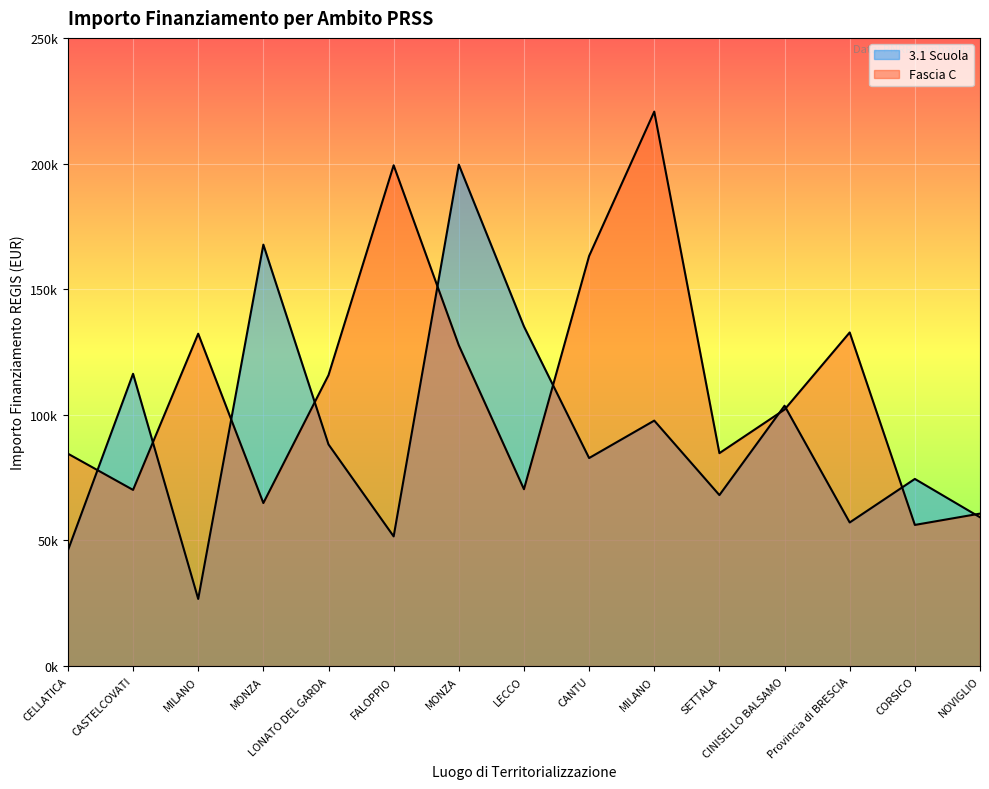

Reading left to right, transcribe all the data shown in this chart.

3.1 Scuola: CELLATICA=46044.5	CASTELCOVATI=116324.6	MILANO=26730.0	MONZA=167724.8	LONATO DEL GARDA=88213.8	FALOPPIO=51620.1	MONZA=199567.7	LECCO=135157.2	CANTU=82798.6	MILANO=97694.9	SETTALA=68057.8	CINISELLO BALSAMO=103619.9	Provincia di BRESCIA=57160.7	CORSICO=74486.0	NOVIGLIO=59229.0
Fascia C: CELLATICA=84538.8	CASTELCOVATI=70120.9	MILANO=132279.7	MONZA=64886.6	LONATO DEL GARDA=115789.8	FALOPPIO=199303.9	MONZA=127674.8	LECCO=70397.4	CANTU=163198.8	MILANO=220663.0	SETTALA=84744.5	CINISELLO BALSAMO=102092.5	Provincia di BRESCIA=132781.0	CORSICO=56181.6	NOVIGLIO=60687.8